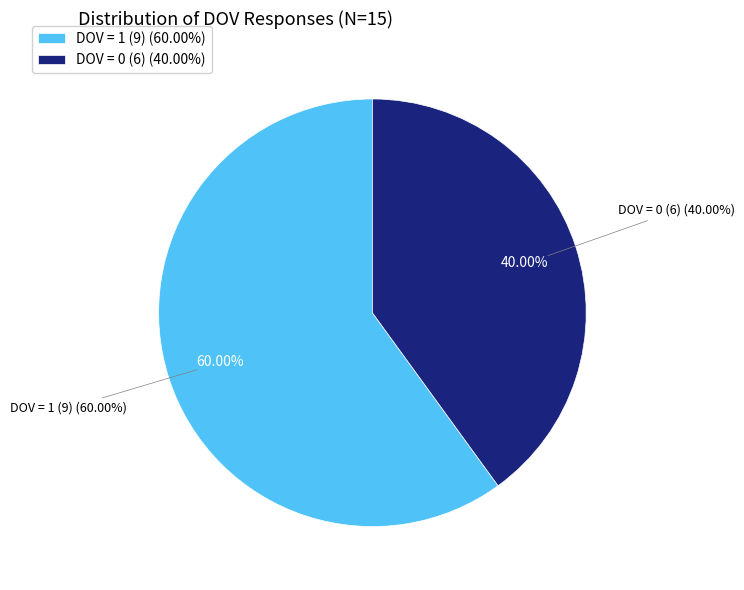

Which slice represents more than half of the pie?

DOV = 1